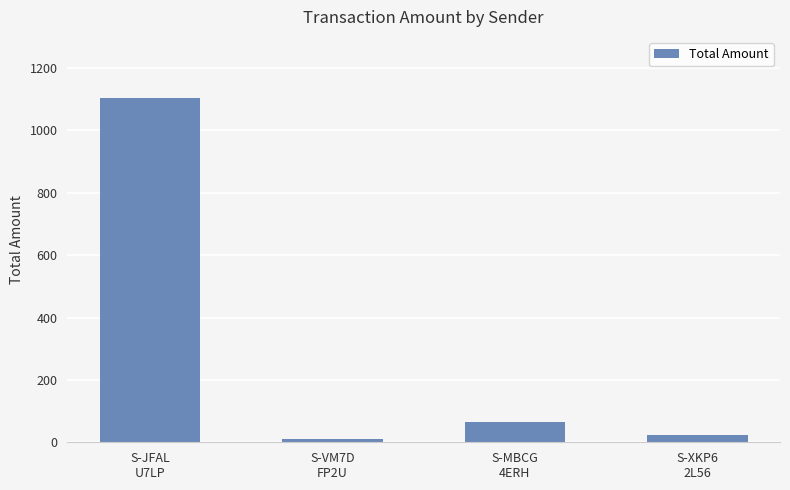

What is the greatest value displayed?

1103.0